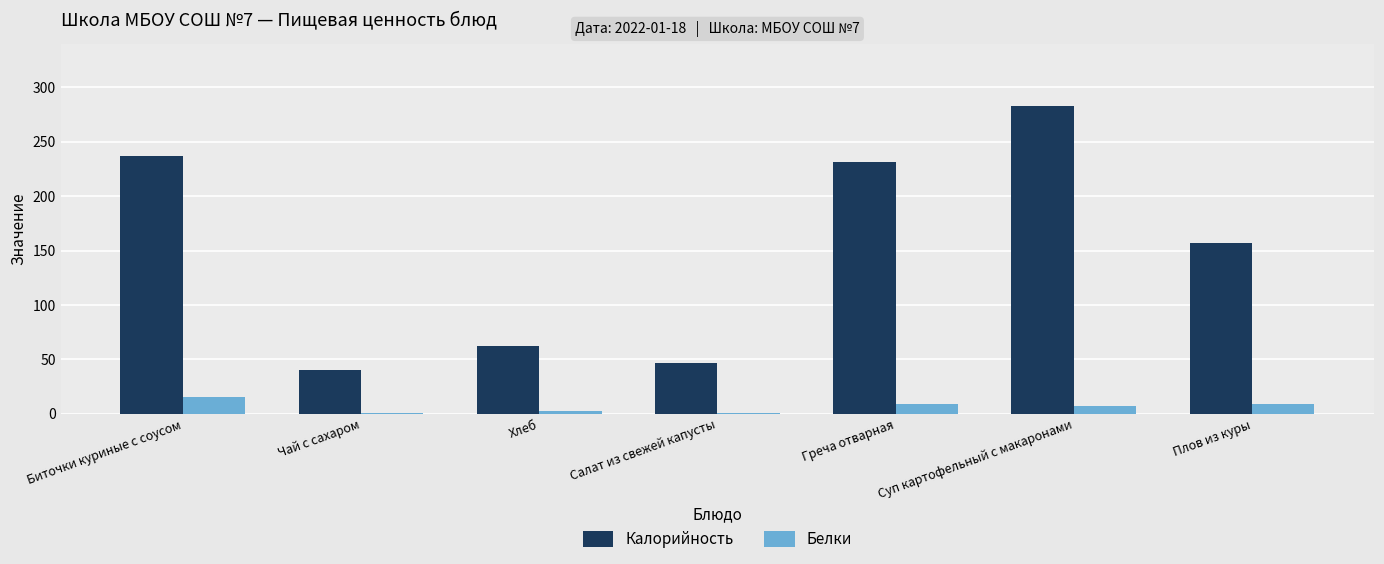

Which series changed the most between Биточки куриные с соусом and Хлеб?

Калорийность